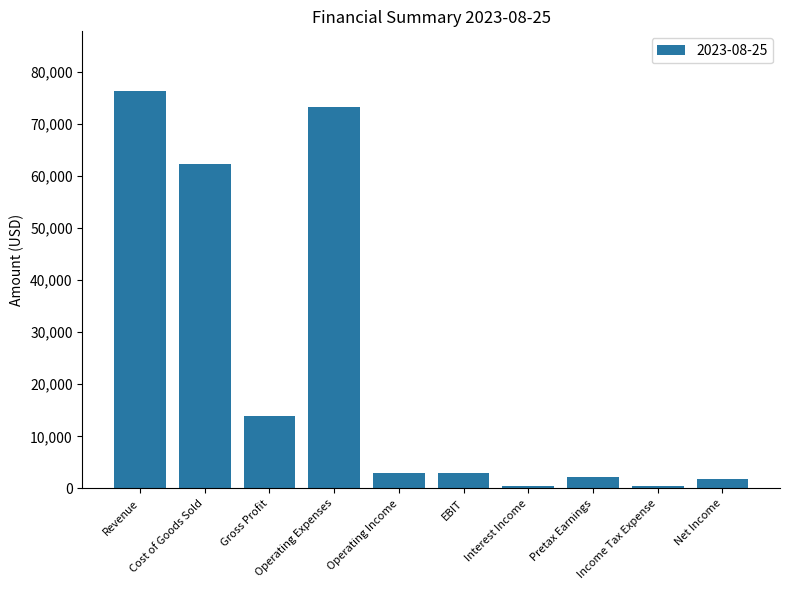

What position from the left is Revenue?

1